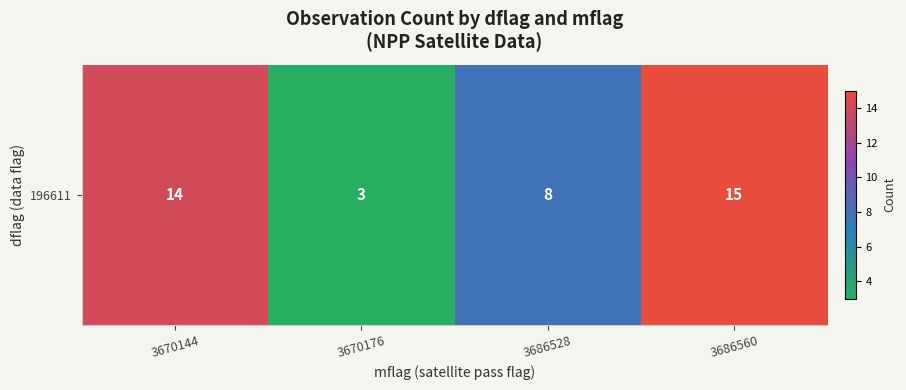

Which label corresponds to the largest value in the chart?

3686560